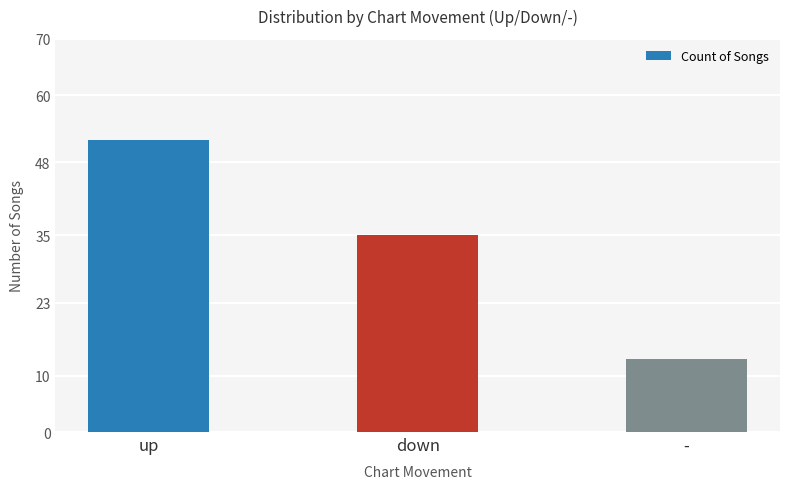

Reading left to right, list all the values displayed in this chart.

up=52	down=35	-=13